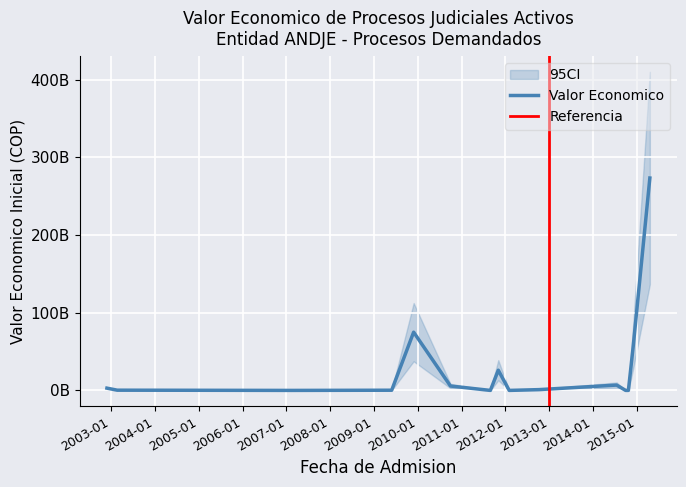

What is the value of the Valor Economico Inicial point at the 11th from the left?

6861199168